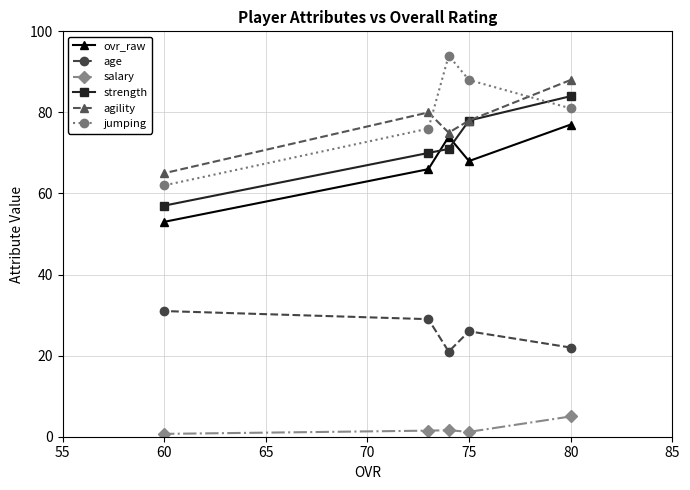

What are all the series names shown in the legend?

ovr_raw, age, salary, strength, agility, jumping